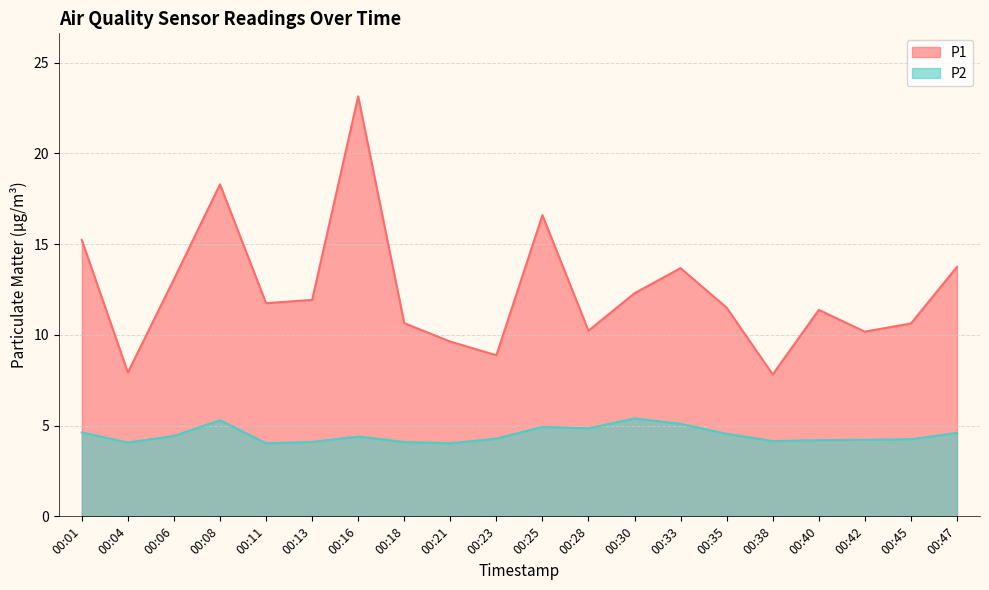

What is the total value across all series at 00:33?

18.8